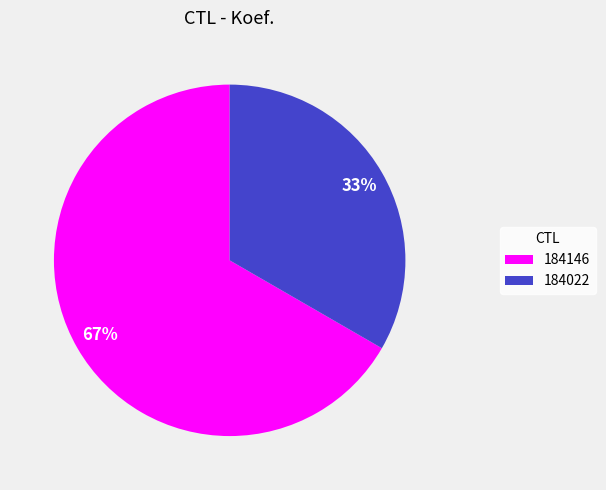

To the nearest percent, what is the combined percentage of 184146 and 184022?

100%